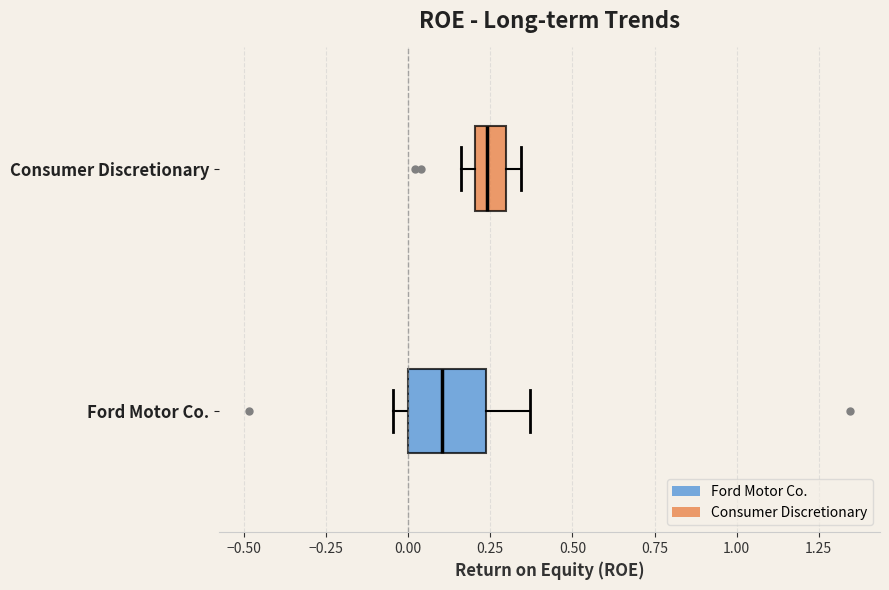

Where does the median line of the box for Consumer Discretionary sit on the x-axis? The values are not printed on the chart, so give them approximately, as read against the axis.

0.25